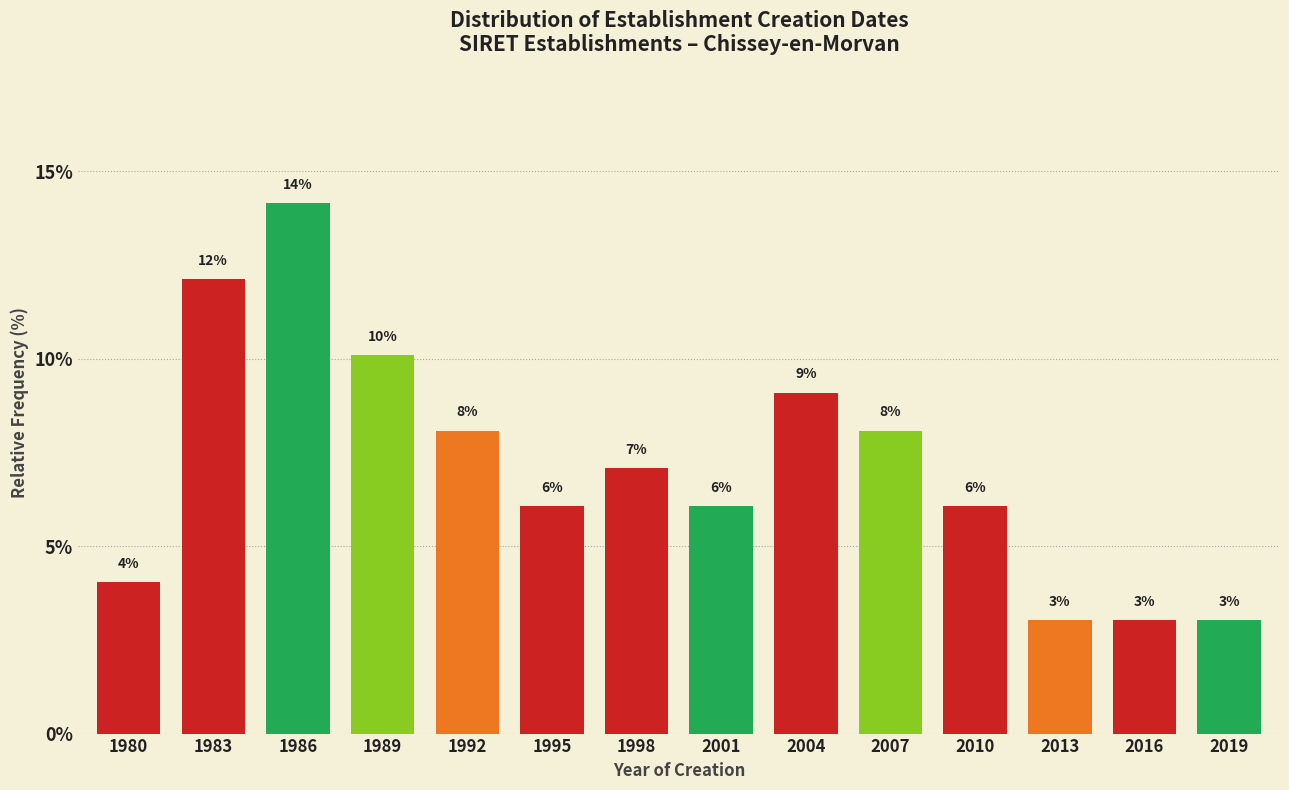

Are the bars horizontal?

No